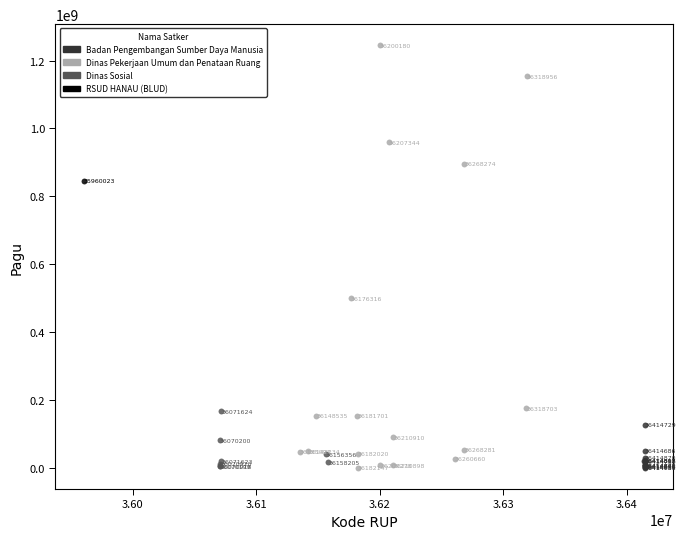

What are all the series names shown in the legend?

Badan Pengembangan Sumber Daya Manusia, Dinas Pekerjaan Umum dan Penataan Ruang, Dinas Sosial, RSUD HANAU (BLUD)